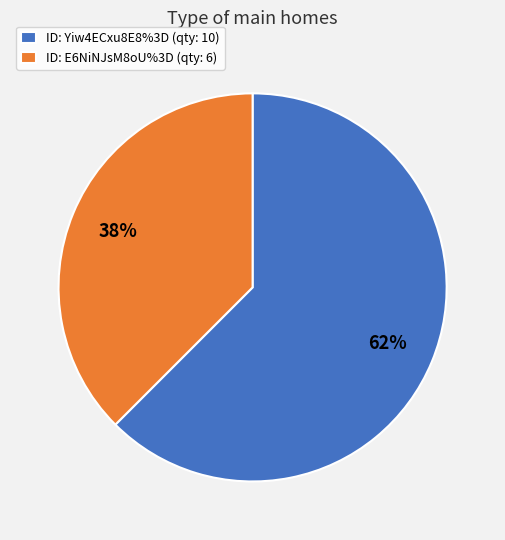

Which slice is the largest?

ID: Yiw4ECxu8E8%3D (qty: 10)